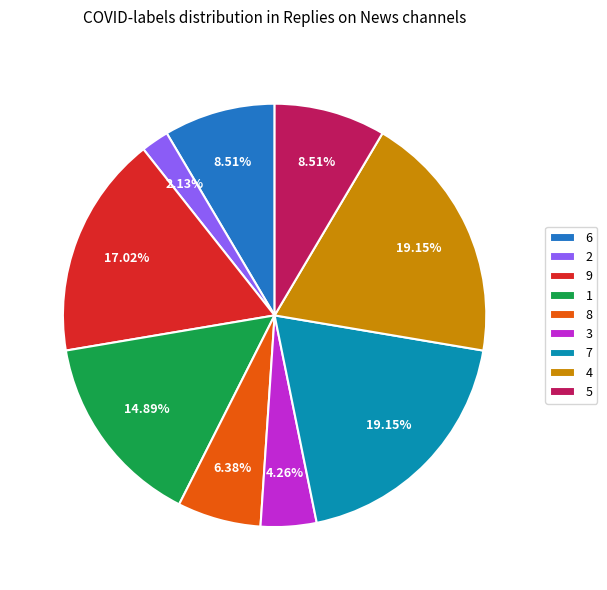

True or false: 9 accounts for 24% of the total.

False